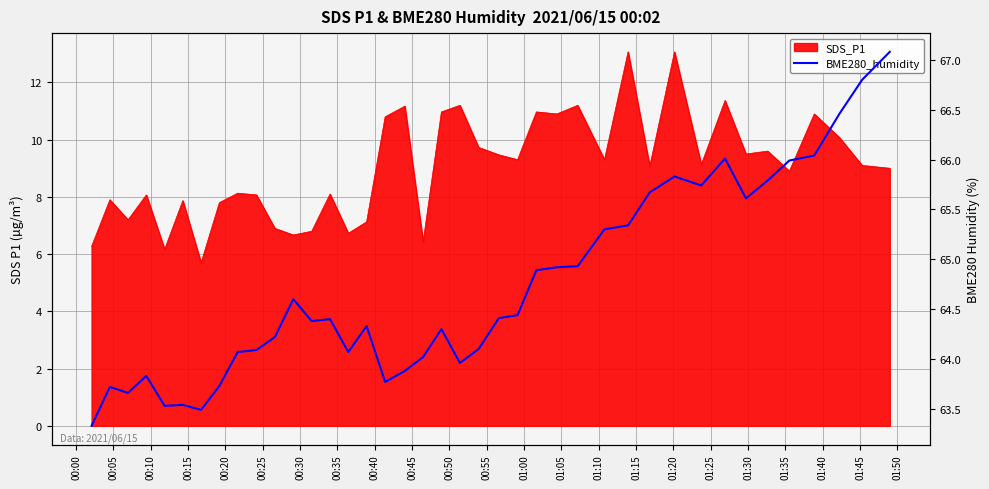

What is the average value?

64.7